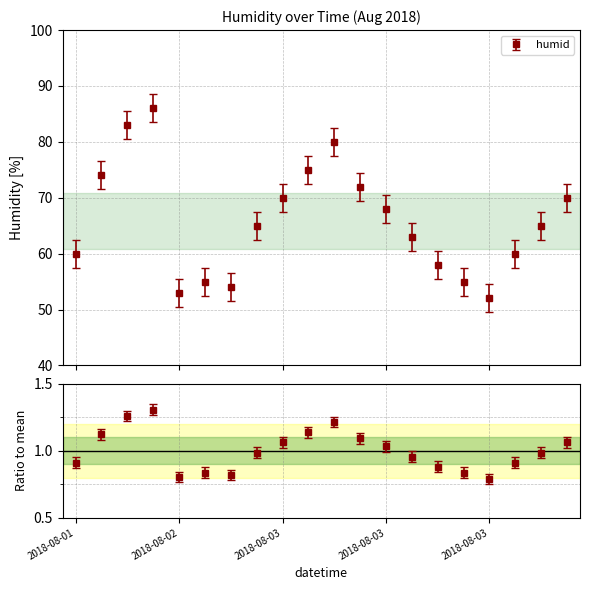

Is it true that the value at 2018-08-03 is 24?

False